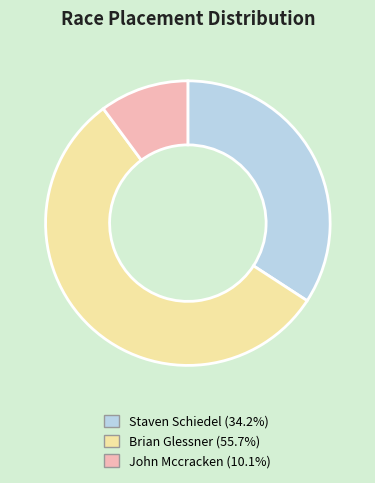

What is the smallest slice in the pie chart?

John Mccracken